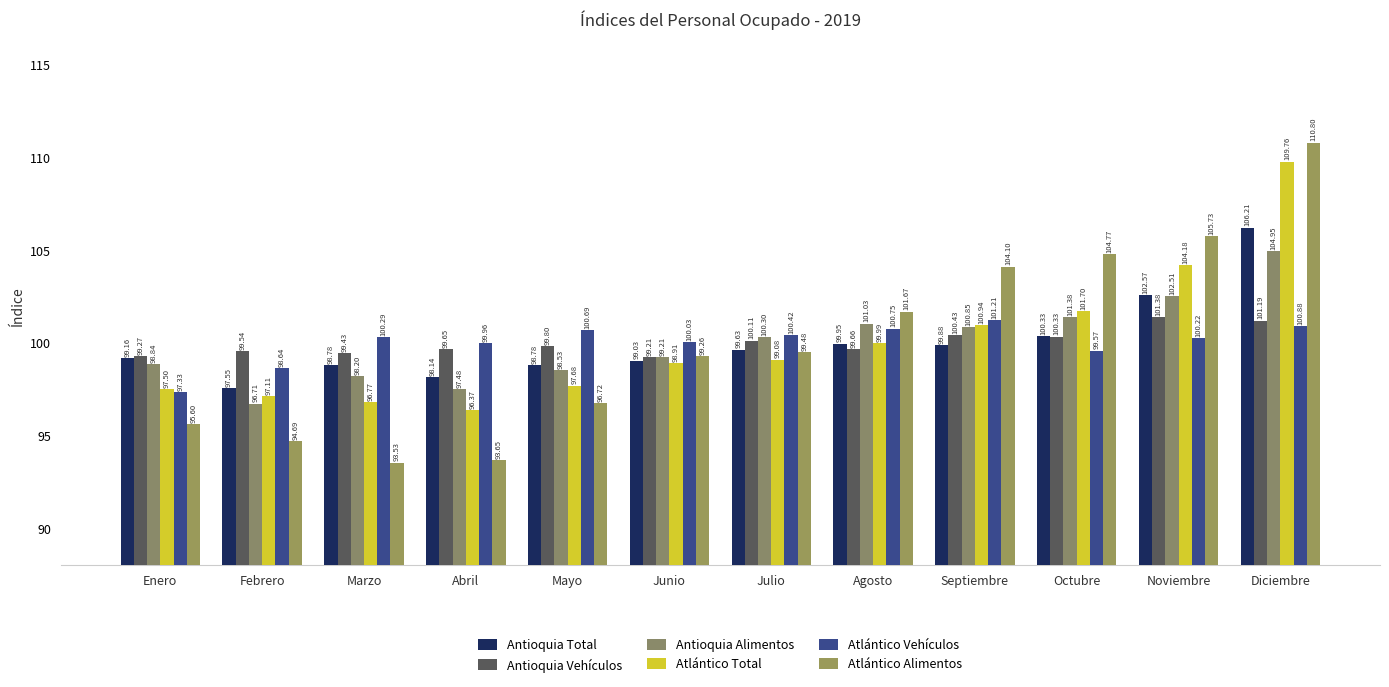

Which series has the largest total across all categories?

Atlántico Alimentos